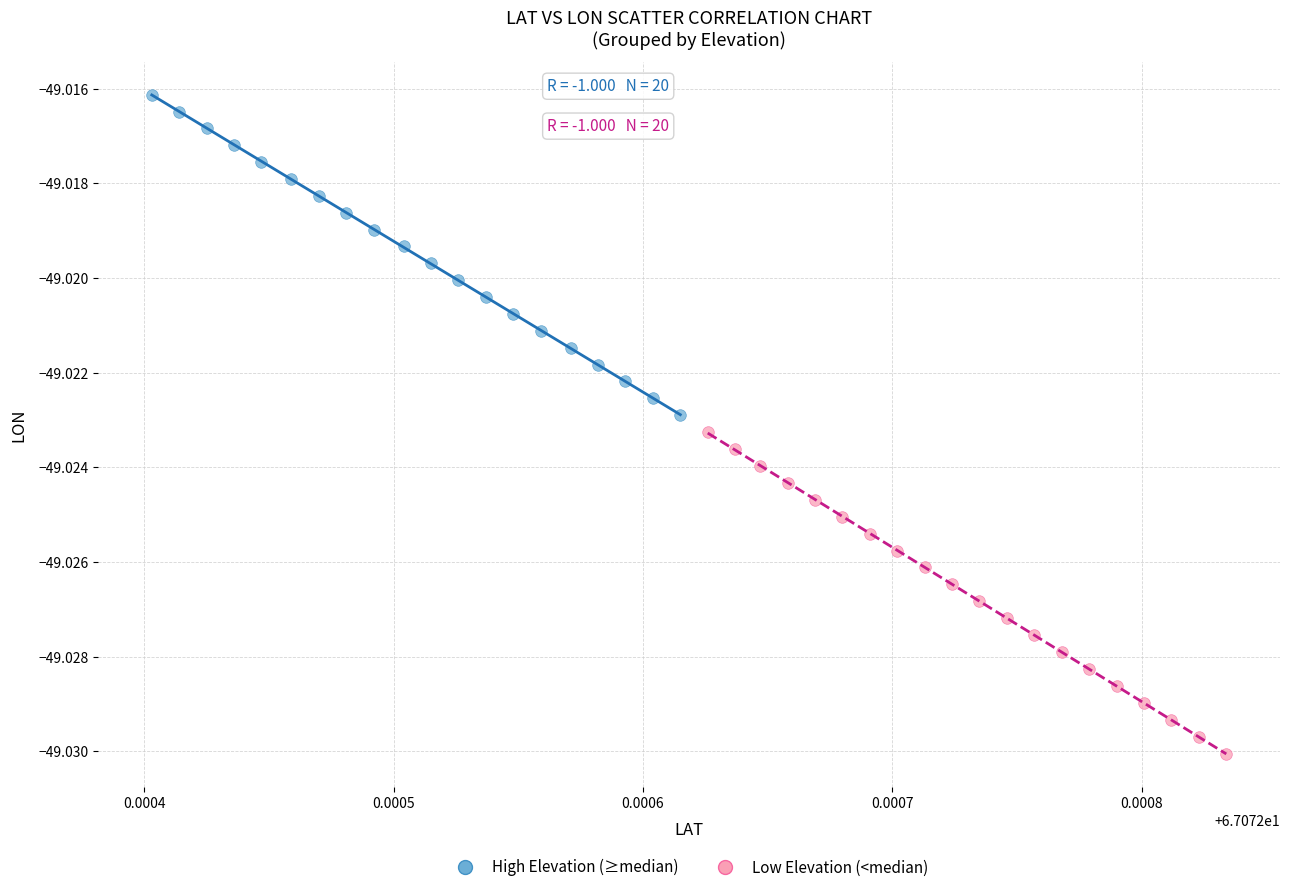

Which series contains the highest Y value?

High Elevation (≥median)